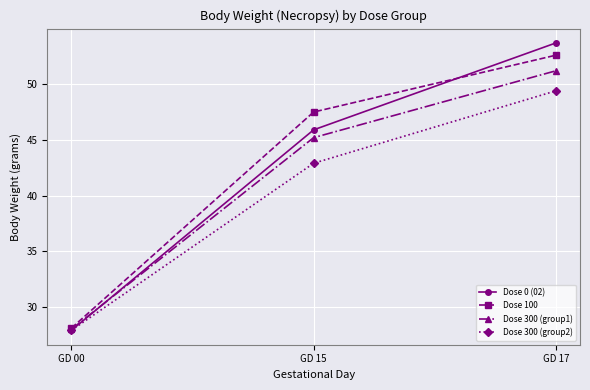

Between GD 00 and GD 15, which series saw the biggest shift?

Dose 100